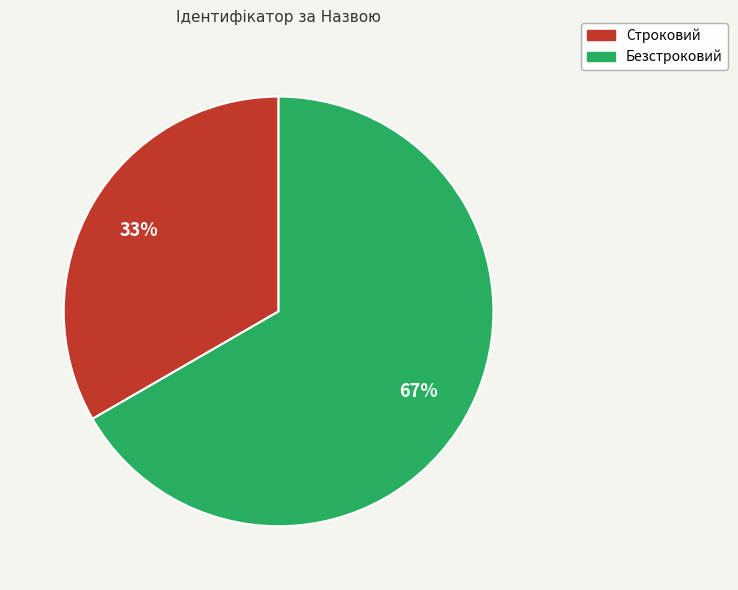

Which has a higher value, Строковий or Безстроковий?

Безстроковий